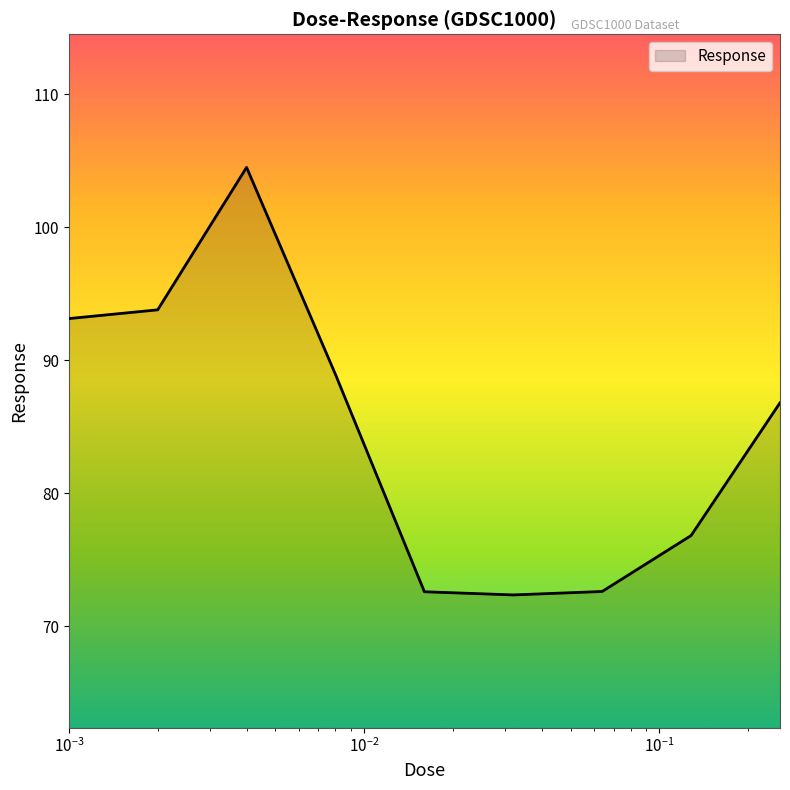

What is the difference between the second highest and second lowest values?

21.2